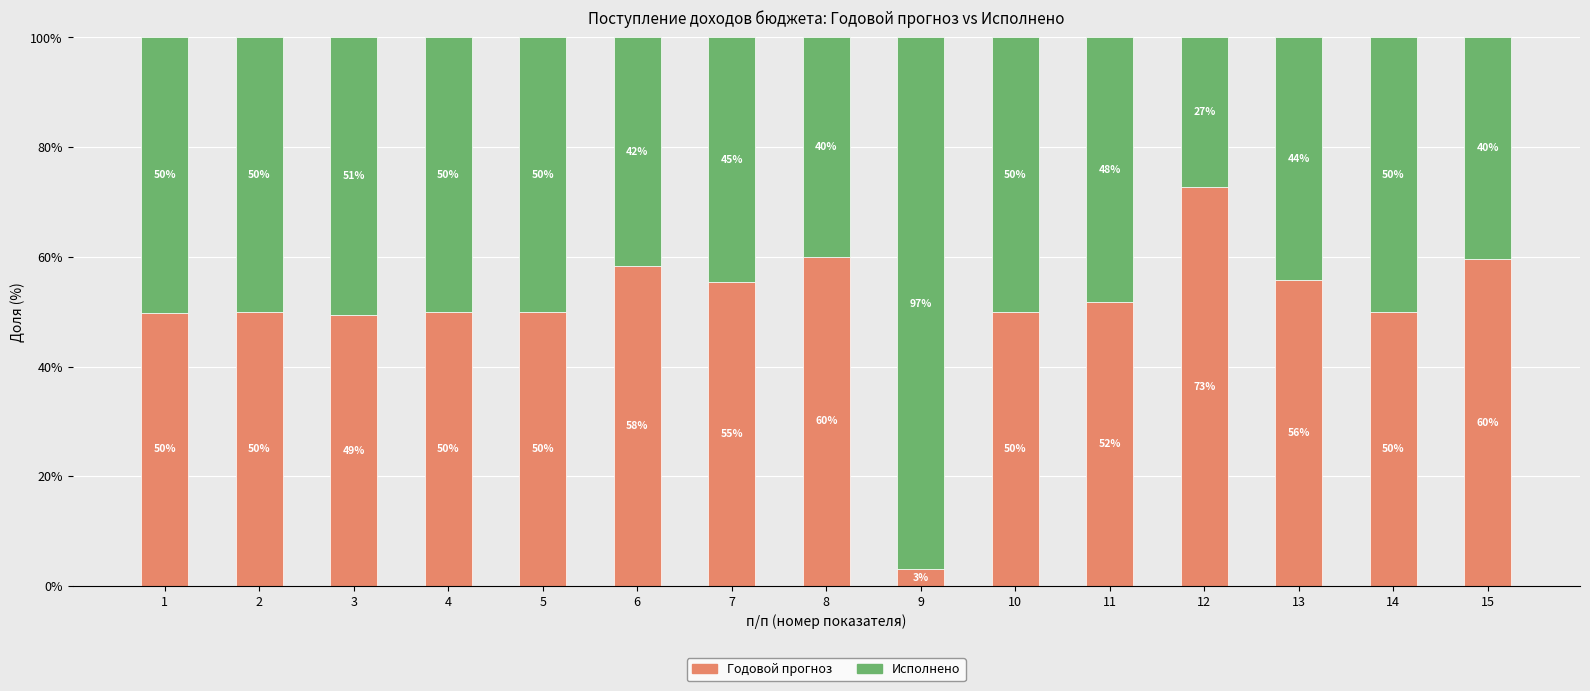

Read the Годовой прогноз value at 9.

3.0